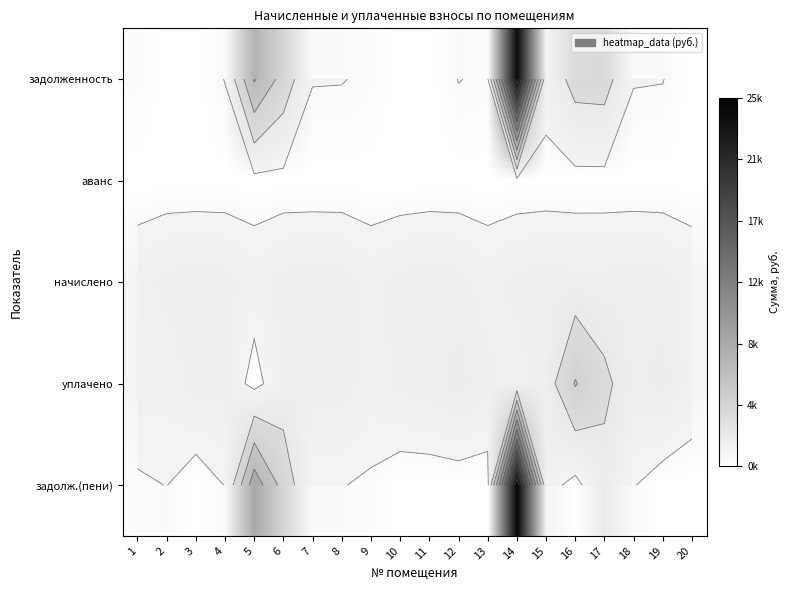

Rank the categories by задолж.(пени) value from highest to lowest.

14, 5, 6, 17, 15, 18, 7, 8, 4, 2, 1, 9, 3, 10, 11, 12, 13, 16, 19, 20